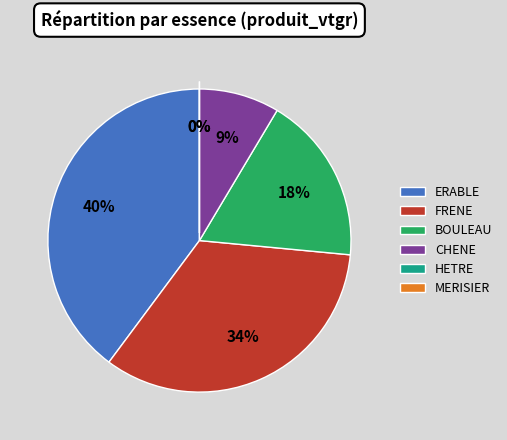

True or false: HETRE accounts for 0% of the total.

True